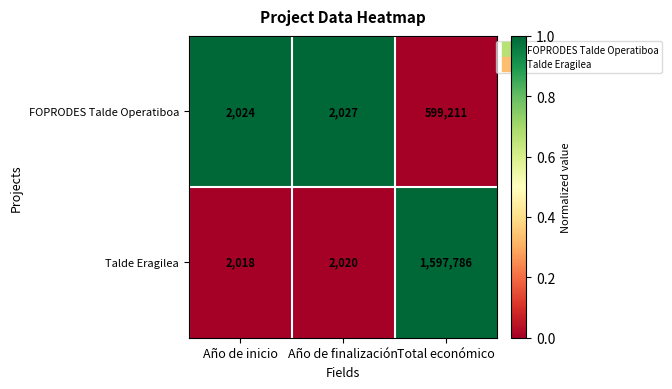

Which category has the lowest value in the FOPRODES Talde Operatiboa series?

Año de inicio